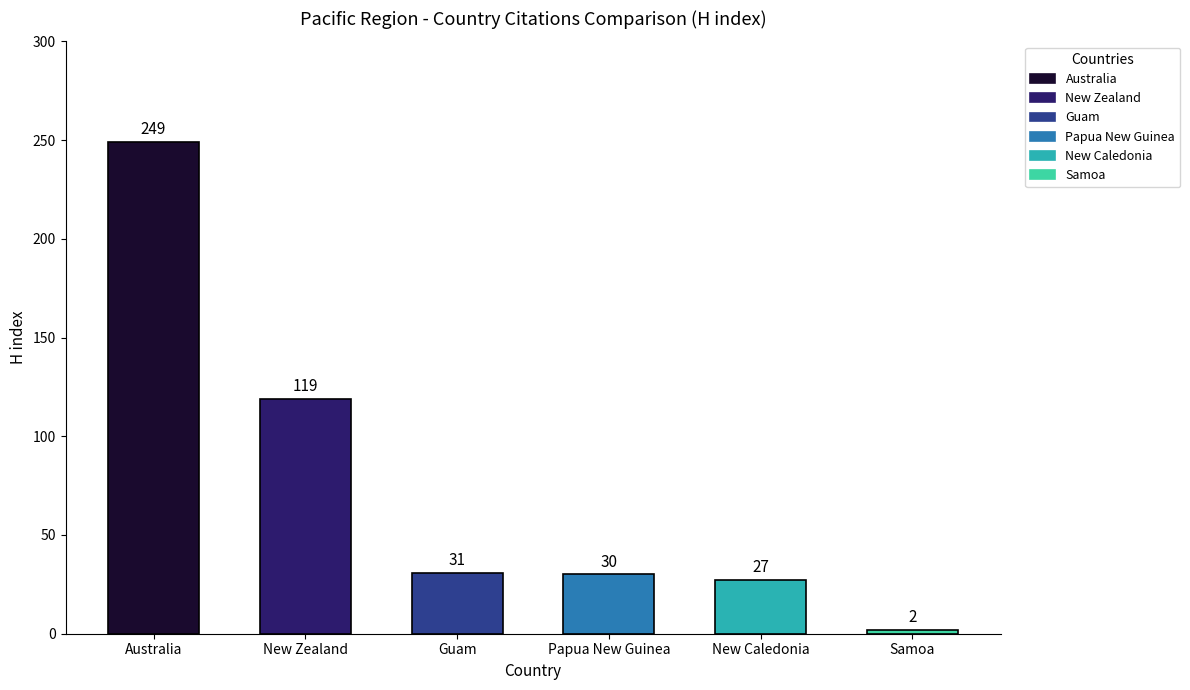

Which has a higher value, New Caledonia or Australia?

Australia